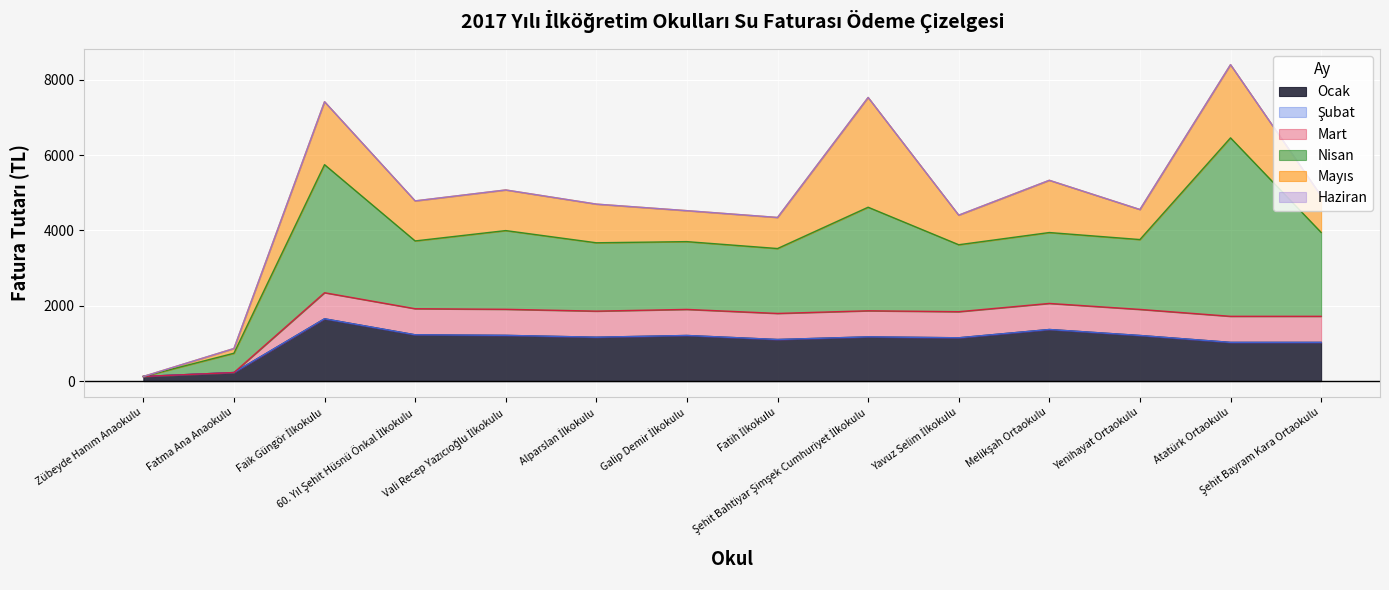

List the labels in order of Şubat value, largest first.

Zübeyde Hanım Anaokulu, Fatma Ana Anaokulu, Faik Güngör İlkokulu, 60. Yıl Şehit Hüsnü Önkal İlkokulu, Vali Recep Yazıcıoğlu İlkokulu, Alparslan İlkokulu, Galip Demir İlkokulu, Fatih İlkokulu, Şehit Bahtiyar Şimşek Cumhuriyet İlkokulu, Yavuz Selim İlkokulu, Melikşah Ortaokulu, Yenihayat Ortaokulu, Atatürk Ortaokulu, Şehit Bayram Kara Ortaokulu